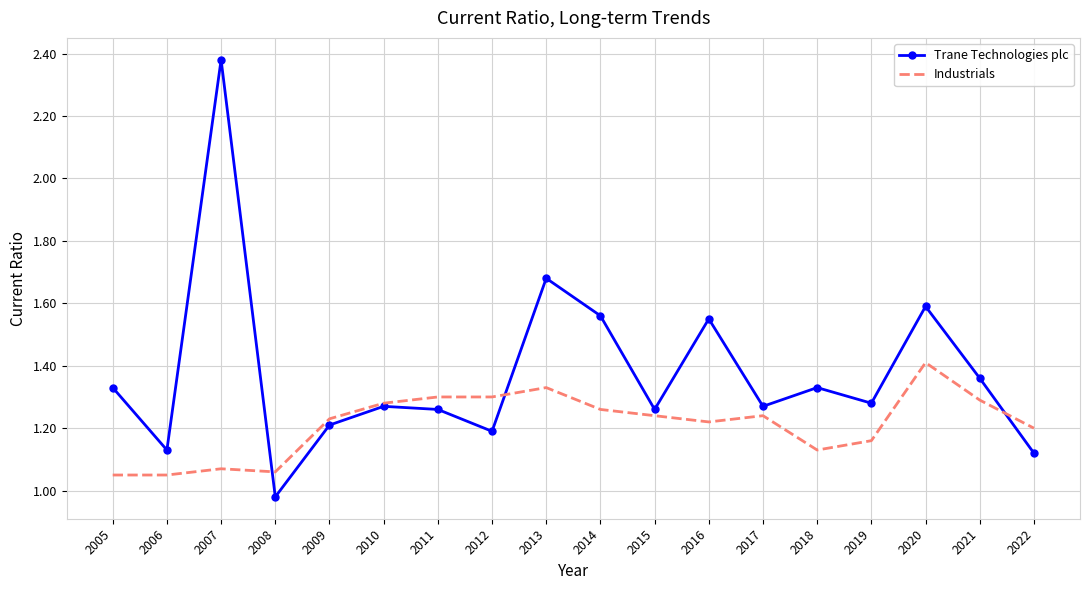

Which series has the largest range (max minus min)?

Trane Technologies plc